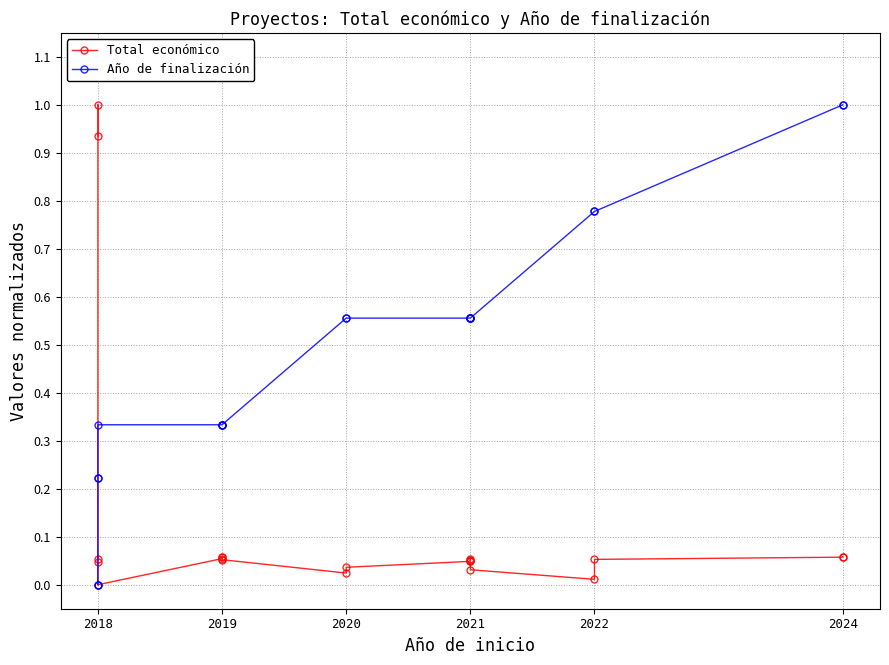

How many data points does each series have?

20